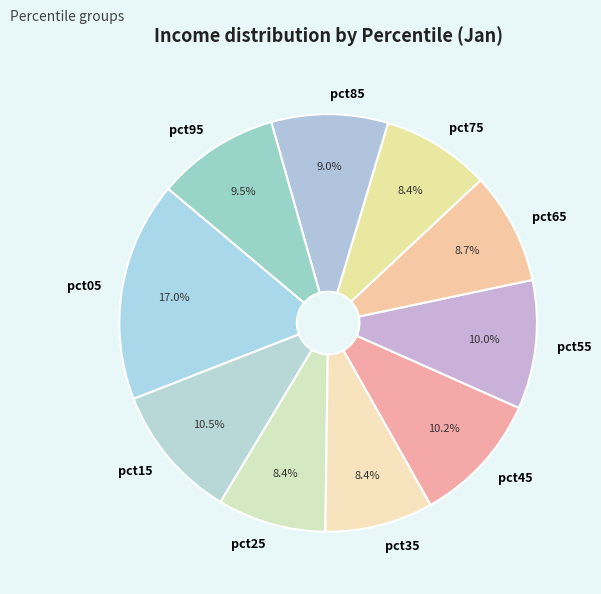

Is there any slice that represents more than half of the pie?

No